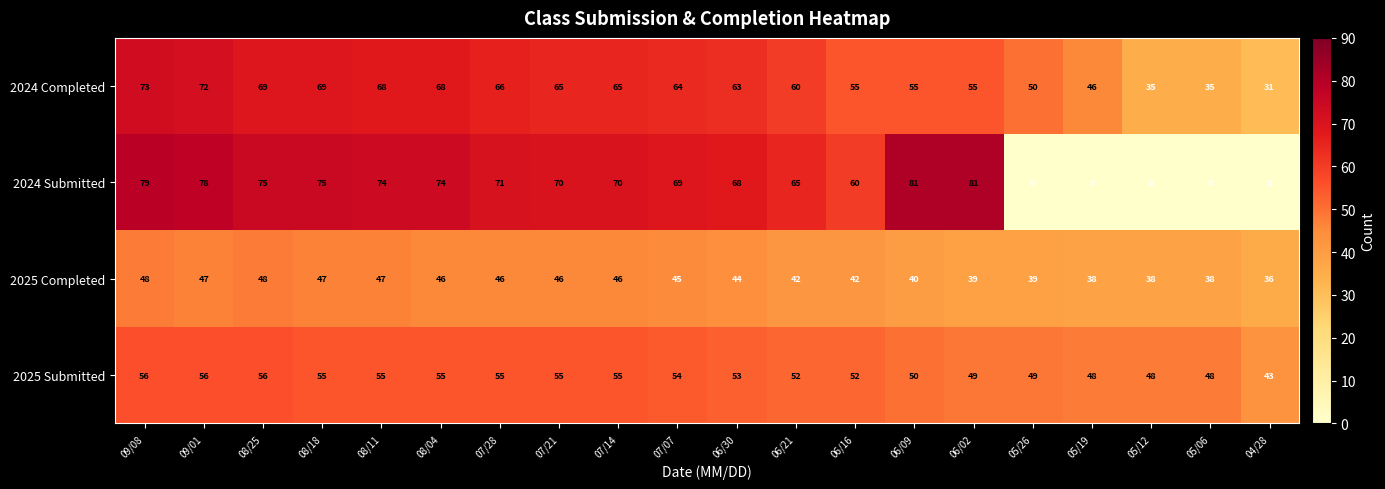

What is the greatest value displayed?

81